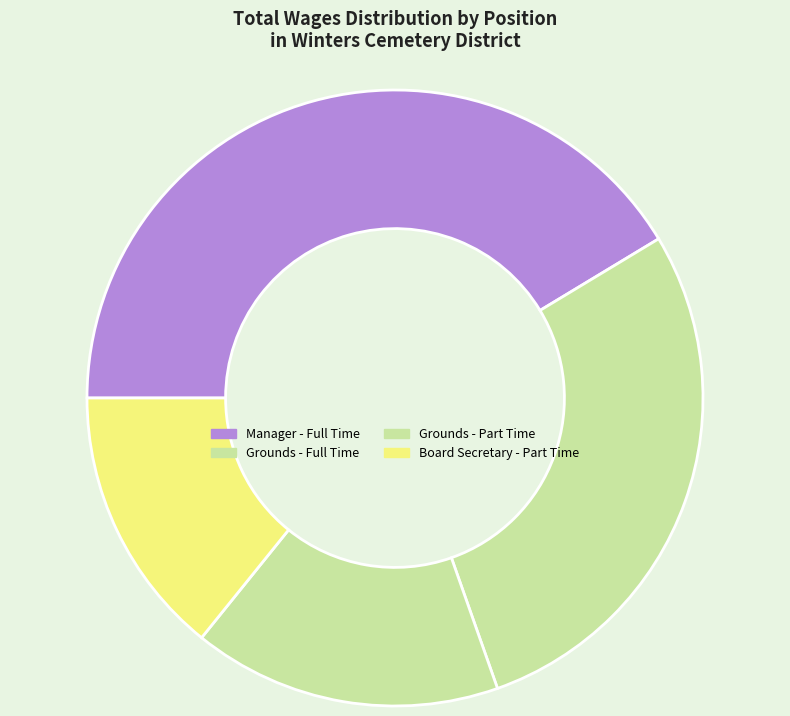

How many slices are in this pie chart?

4